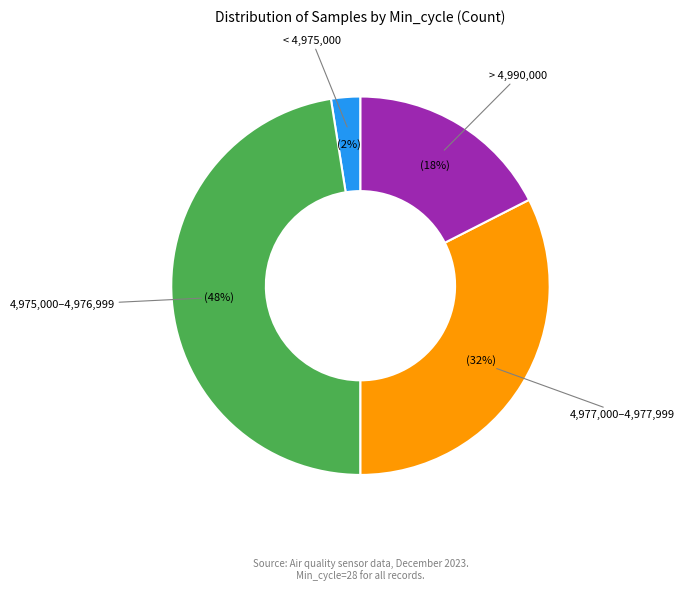

How many segments does this pie chart have?

4